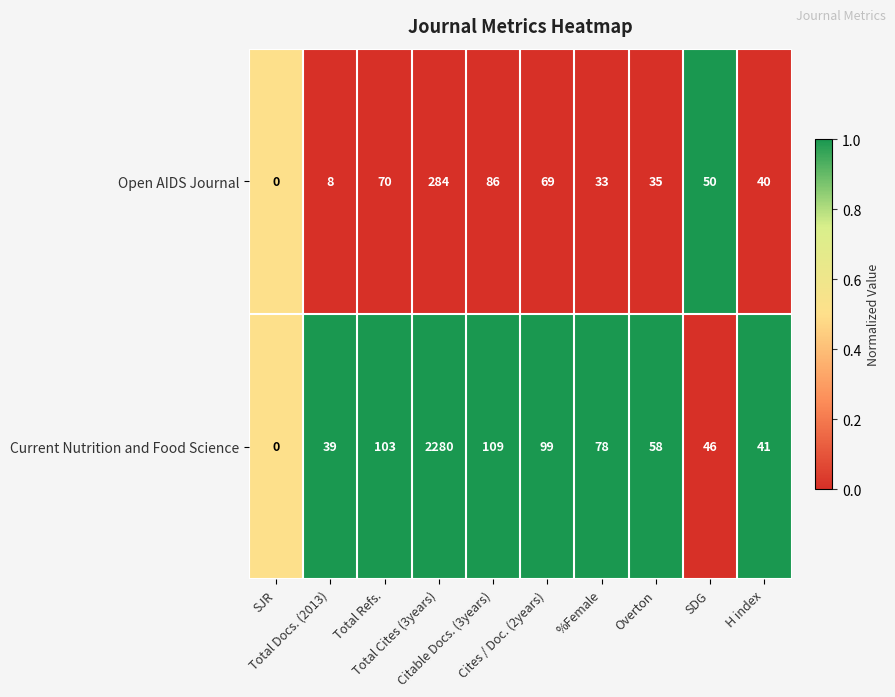

How many categories are shown in the chart?

10